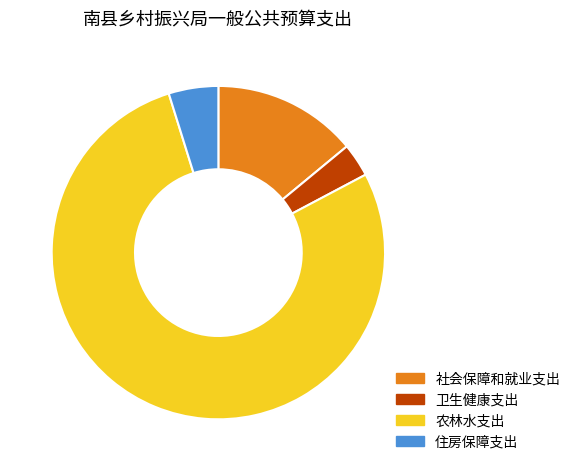

Does 农林水支出 represent more than half of the total?

Yes